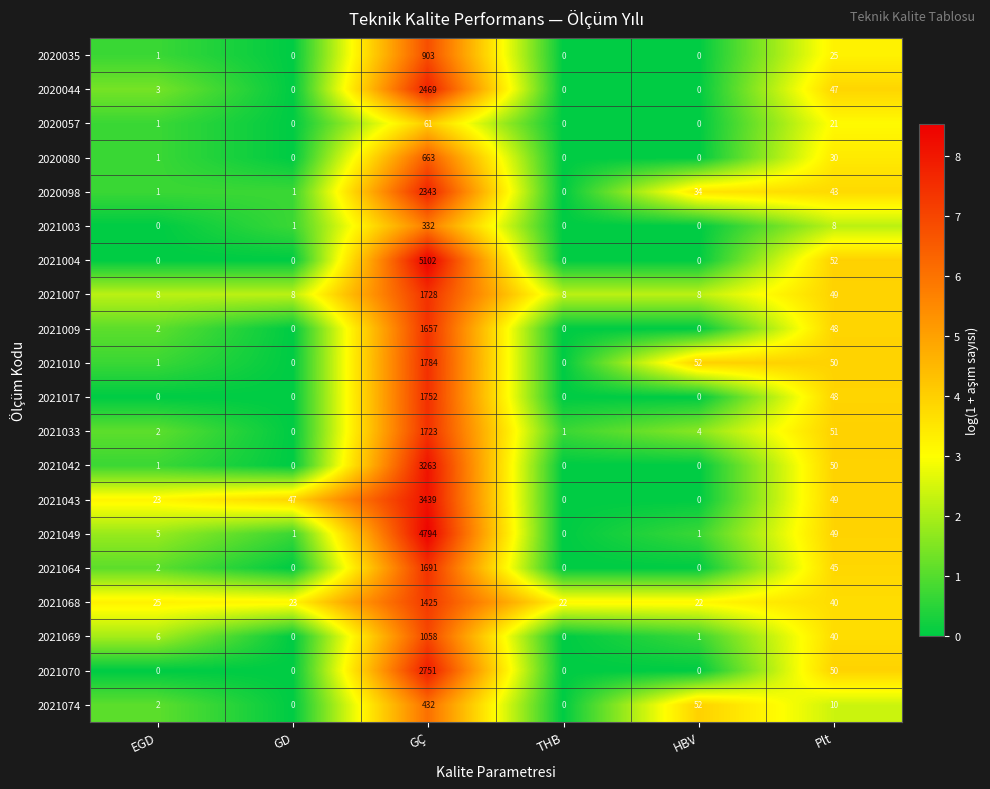

Which series has the largest total across all categories?

2021004